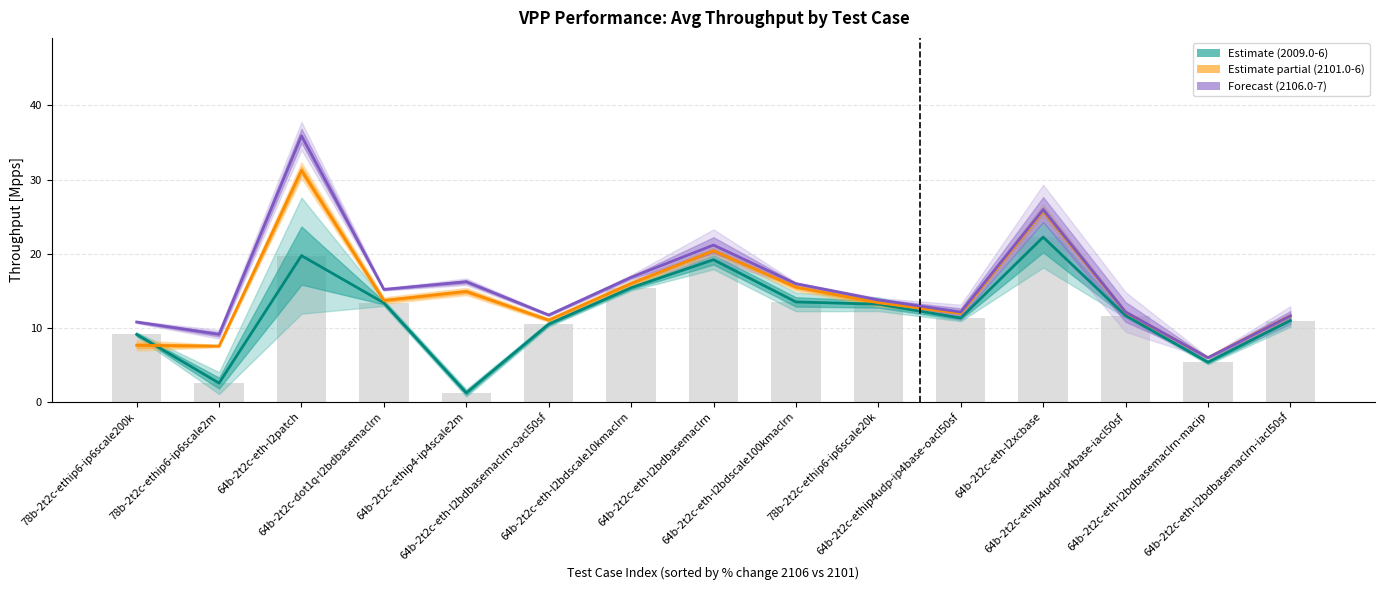

Reading left to right, extract all data points from this chart.

Avg(2009.0-6): 78b-2t2c-ethip6-ip6scale200k=9.1	78b-2t2c-ethip6-ip6scale2m=2.5	64b-2t2c-eth-l2patch=19.7	64b-2t2c-dot1q-l2bdbasemaclrn=13.3	64b-2t2c-ethip4-ip4scale2m=1.2	64b-2t2c-eth-l2bdbasemaclrn-oacl50sf=10.5	64b-2t2c-eth-l2bdscale10kmaclrn=15.4	64b-2t2c-eth-l2bdbasemaclrn=19.2	64b-2t2c-eth-l2bdscale100kmaclrn=13.5	78b-2t2c-ethip6-ip6scale20k=13.2	64b-2t2c-ethip4udp-ip4base-oacl50sf=11.3	64b-2t2c-eth-l2xcbase=22.2	64b-2t2c-ethip4udp-ip4base-iacl50sf=11.6	64b-2t2c-eth-l2bdbasemaclrn-macip=5.3	64b-2t2c-eth-l2bdbasemaclrn-iacl50sf=11.0
Avg(2101.0-6): 78b-2t2c-ethip6-ip6scale200k=7.6	78b-2t2c-ethip6-ip6scale2m=7.5	64b-2t2c-eth-l2patch=31.2	64b-2t2c-dot1q-l2bdbasemaclrn=13.7	64b-2t2c-ethip4-ip4scale2m=14.9	64b-2t2c-eth-l2bdbasemaclrn-oacl50sf=11.0	64b-2t2c-eth-l2bdscale10kmaclrn=16.0	64b-2t2c-eth-l2bdbasemaclrn=20.4	64b-2t2c-eth-l2bdscale100kmaclrn=15.5	78b-2t2c-ethip6-ip6scale20k=13.4	64b-2t2c-ethip4udp-ip4base-oacl50sf=11.9	64b-2t2c-eth-l2xcbase=25.8	64b-2t2c-ethip4udp-ip4base-iacl50sf=12.1	64b-2t2c-eth-l2bdbasemaclrn-macip=5.9	64b-2t2c-eth-l2bdbasemaclrn-iacl50sf=11.6
Avg(2106.0-7): 78b-2t2c-ethip6-ip6scale200k=10.8	78b-2t2c-ethip6-ip6scale2m=9.1	64b-2t2c-eth-l2patch=35.9	64b-2t2c-dot1q-l2bdbasemaclrn=15.2	64b-2t2c-ethip4-ip4scale2m=16.2	64b-2t2c-eth-l2bdbasemaclrn-oacl50sf=11.7	64b-2t2c-eth-l2bdscale10kmaclrn=16.8	64b-2t2c-eth-l2bdbasemaclrn=21.1	64b-2t2c-eth-l2bdscale100kmaclrn=15.9	78b-2t2c-ethip6-ip6scale20k=13.7	64b-2t2c-ethip4udp-ip4base-oacl50sf=12.1	64b-2t2c-eth-l2xcbase=25.9	64b-2t2c-ethip4udp-ip4base-iacl50sf=12.1	64b-2t2c-eth-l2bdbasemaclrn-macip=5.9	64b-2t2c-eth-l2bdbasemaclrn-iacl50sf=11.6
Avg(2009.0-6) bar: 78b-2t2c-ethip6-ip6scale200k=9.1	78b-2t2c-ethip6-ip6scale2m=2.5	64b-2t2c-eth-l2patch=19.7	64b-2t2c-dot1q-l2bdbasemaclrn=13.3	64b-2t2c-ethip4-ip4scale2m=1.2	64b-2t2c-eth-l2bdbasemaclrn-oacl50sf=10.5	64b-2t2c-eth-l2bdscale10kmaclrn=15.4	64b-2t2c-eth-l2bdbasemaclrn=19.2	64b-2t2c-eth-l2bdscale100kmaclrn=13.5	78b-2t2c-ethip6-ip6scale20k=13.2	64b-2t2c-ethip4udp-ip4base-oacl50sf=11.3	64b-2t2c-eth-l2xcbase=22.2	64b-2t2c-ethip4udp-ip4base-iacl50sf=11.6	64b-2t2c-eth-l2bdbasemaclrn-macip=5.3	64b-2t2c-eth-l2bdbasemaclrn-iacl50sf=11.0